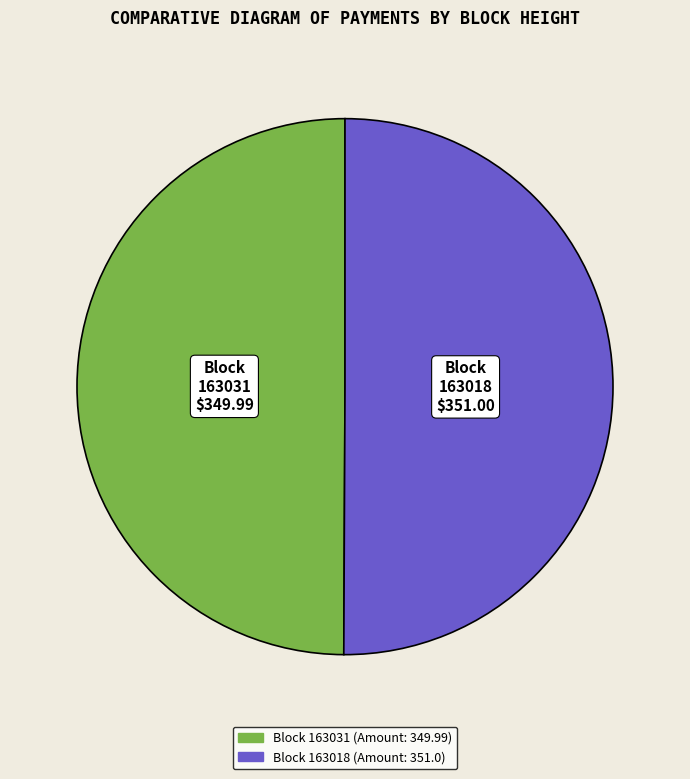

Count the number of slices in the pie.

2